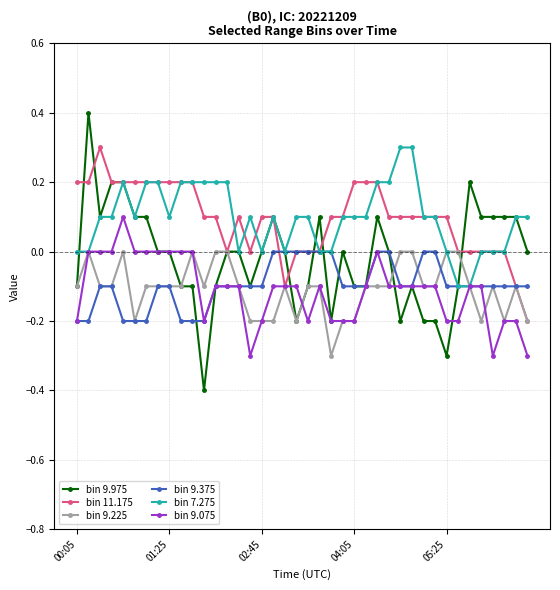

What is the maximum value shown in the chart?

0.4